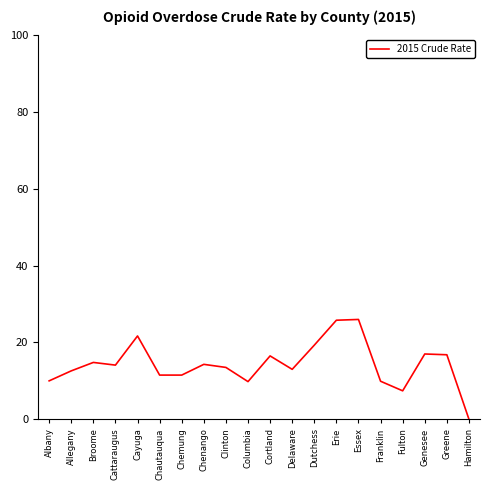

What is the difference between the values at Delaware and Cayuga?

8.7